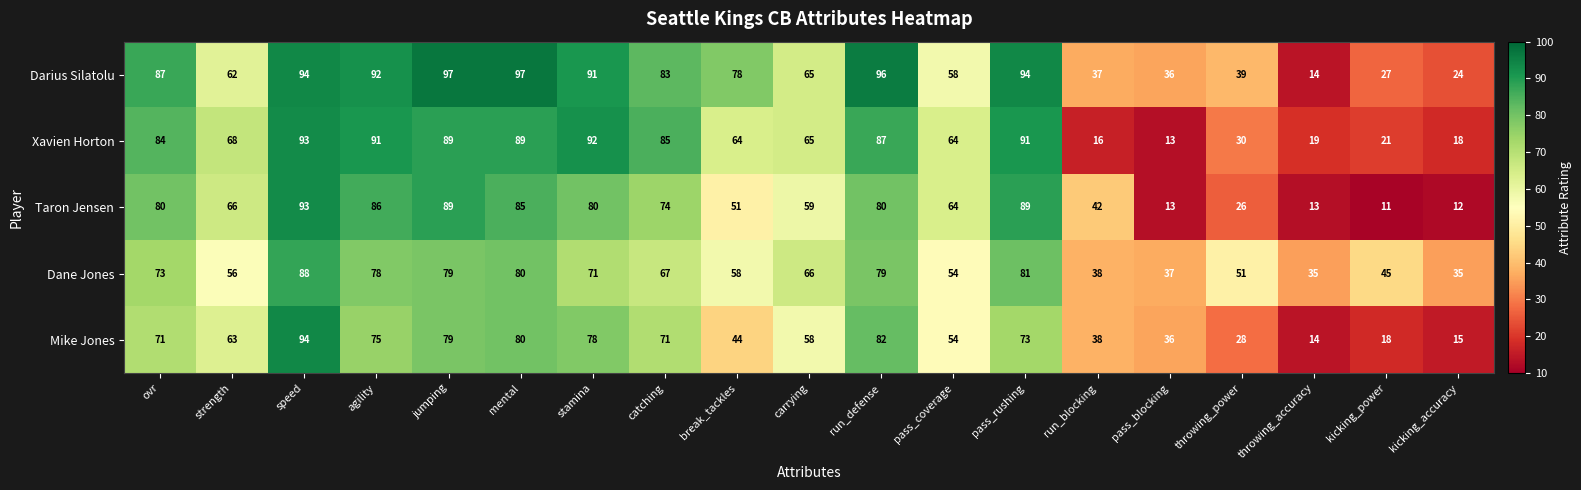

What is the difference between the second highest and second lowest values in the Mike Jones series?

67